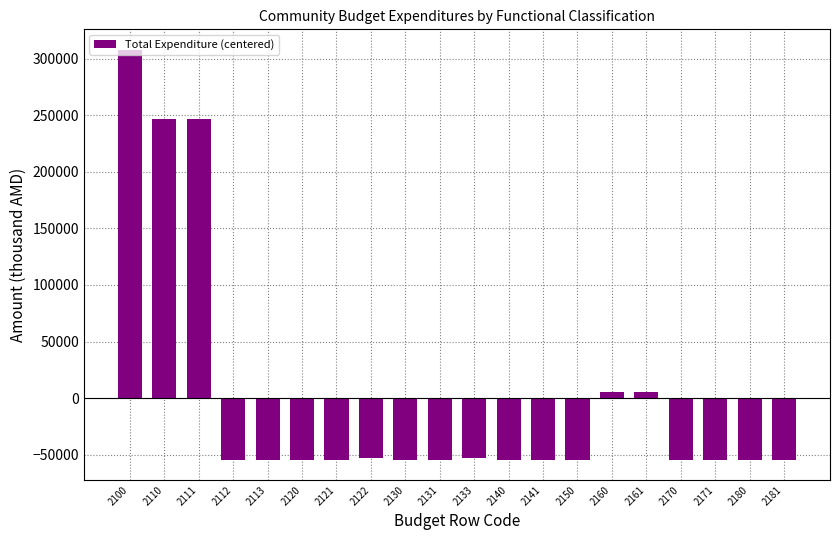

Read the value at 2150.

-54311.4